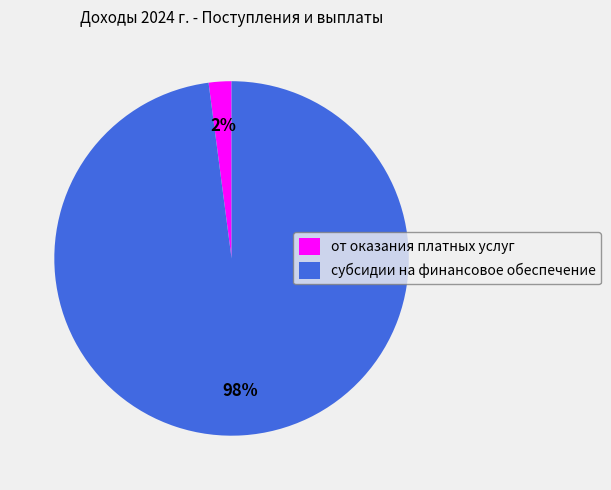

Do от оказания платных услуг and субсидии на финансовое обеспечение together represent more than half of the pie?

Yes